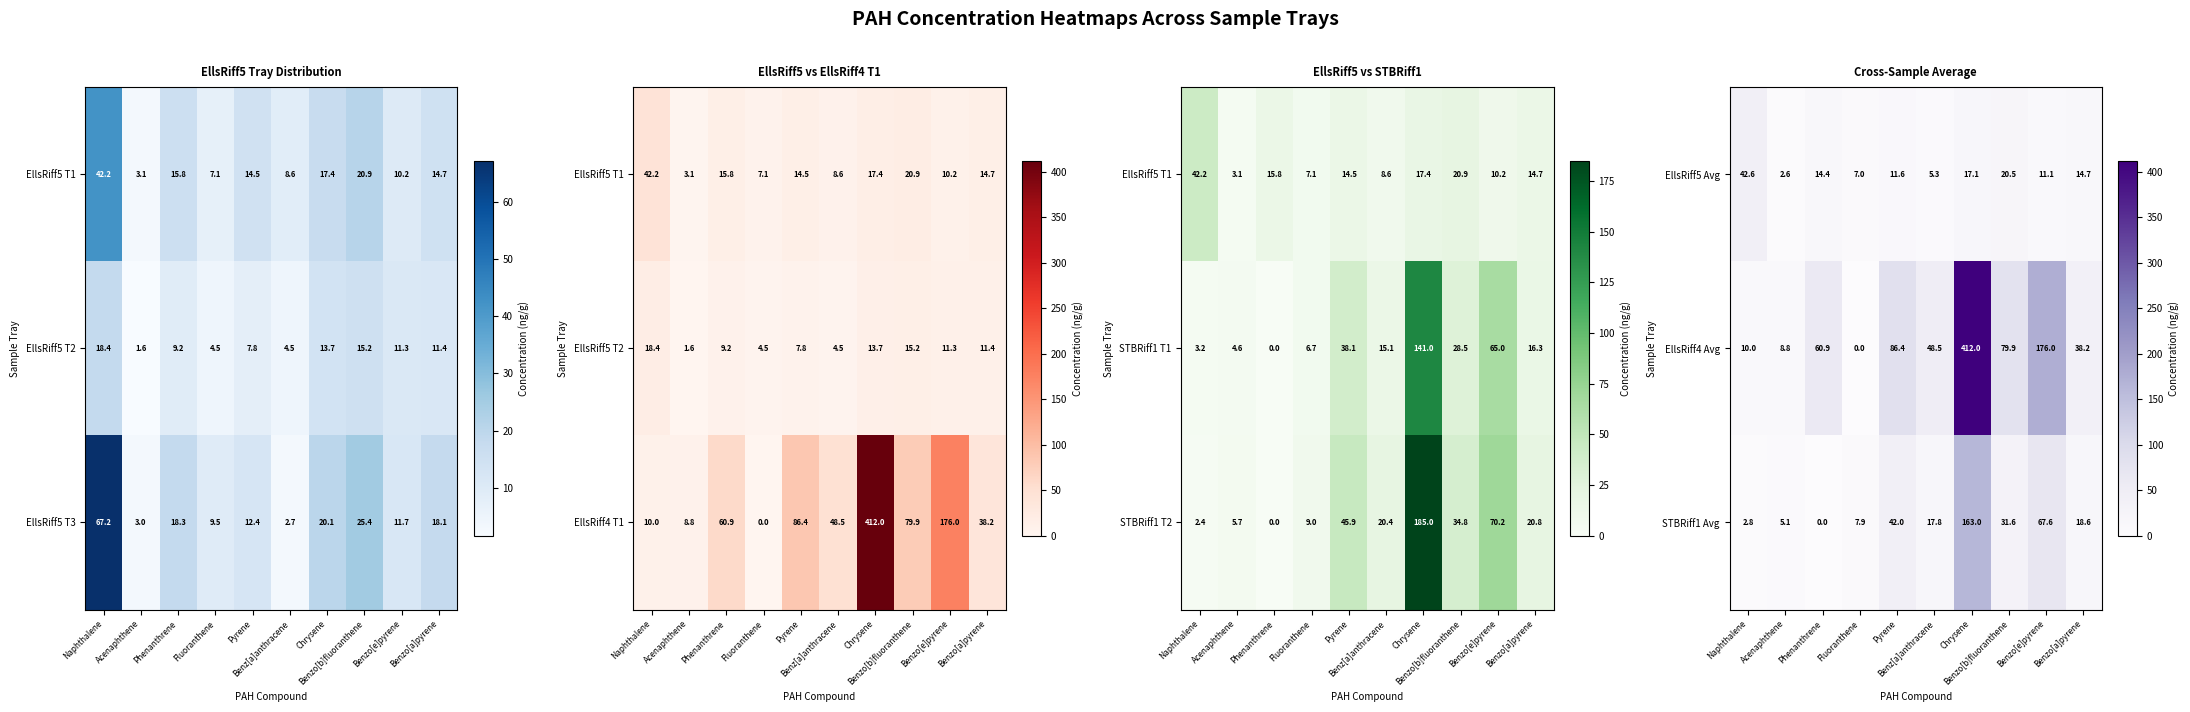

What is the difference between the maximum and minimum values in the EllsRiff5 Avg series?

40.0